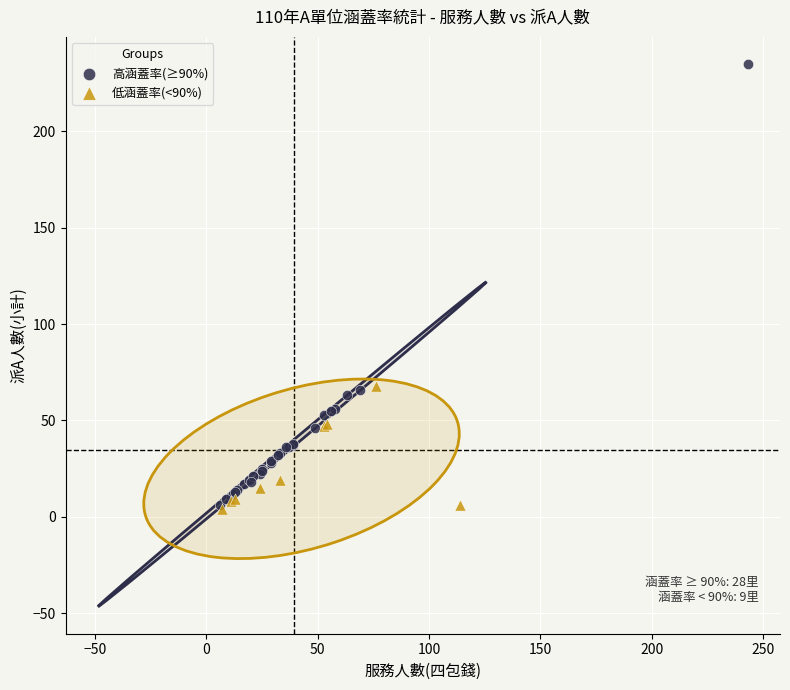

Which series reaches the maximum Y coordinate?

高涵蓋率(≥90%)